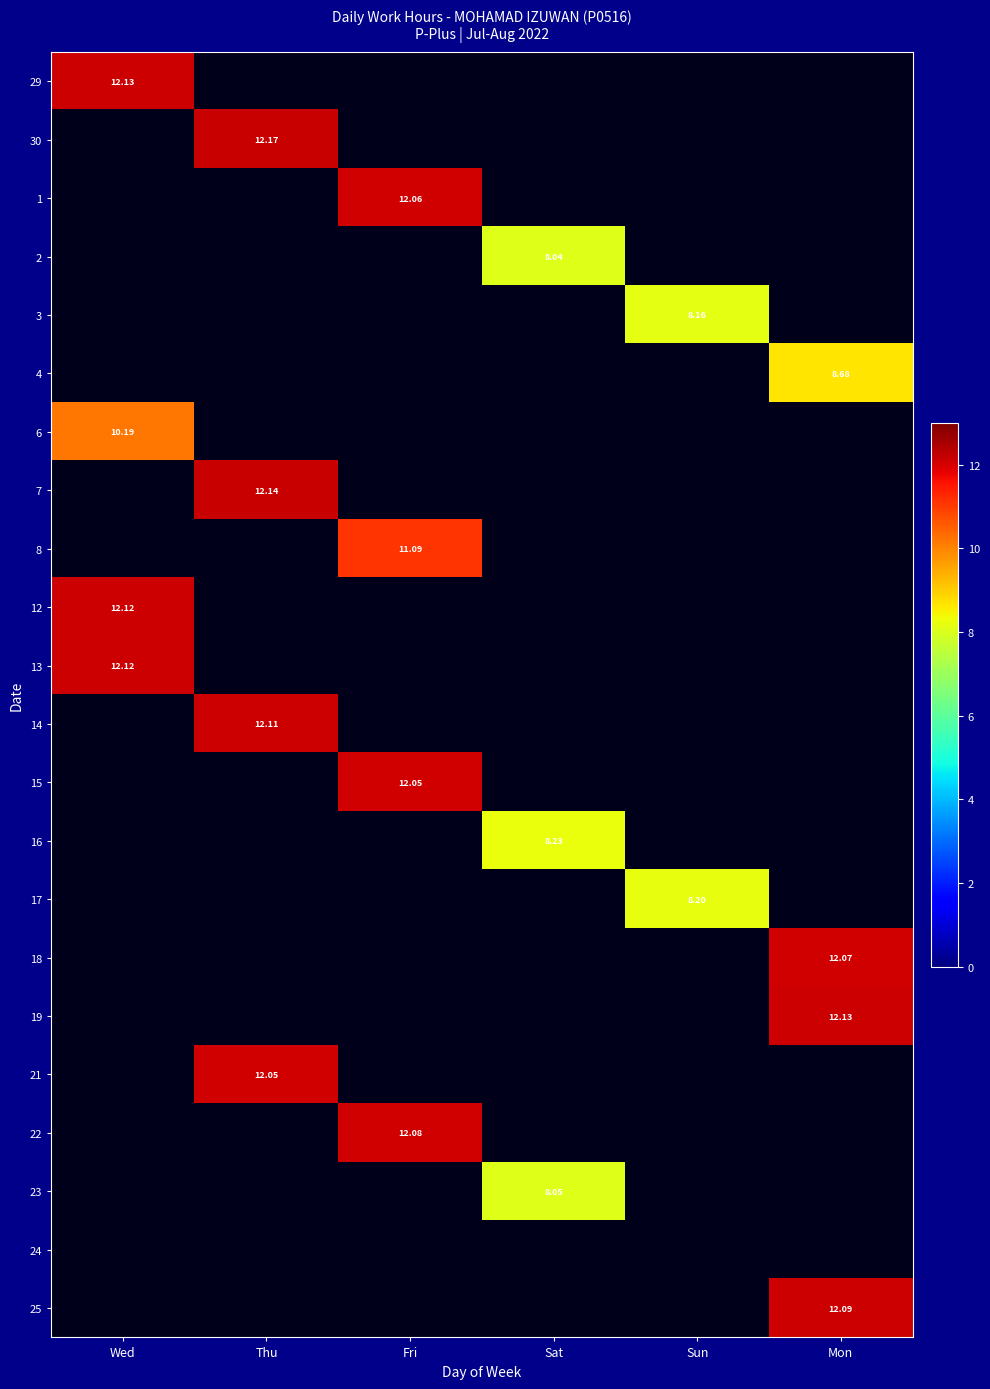

How many values in 30 are above zero?

1